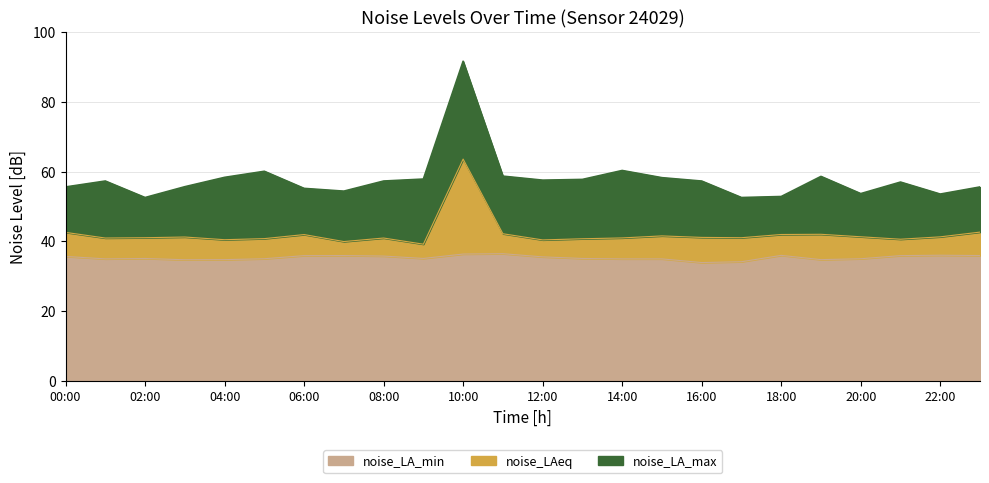

How many lines are shown in the chart?

3